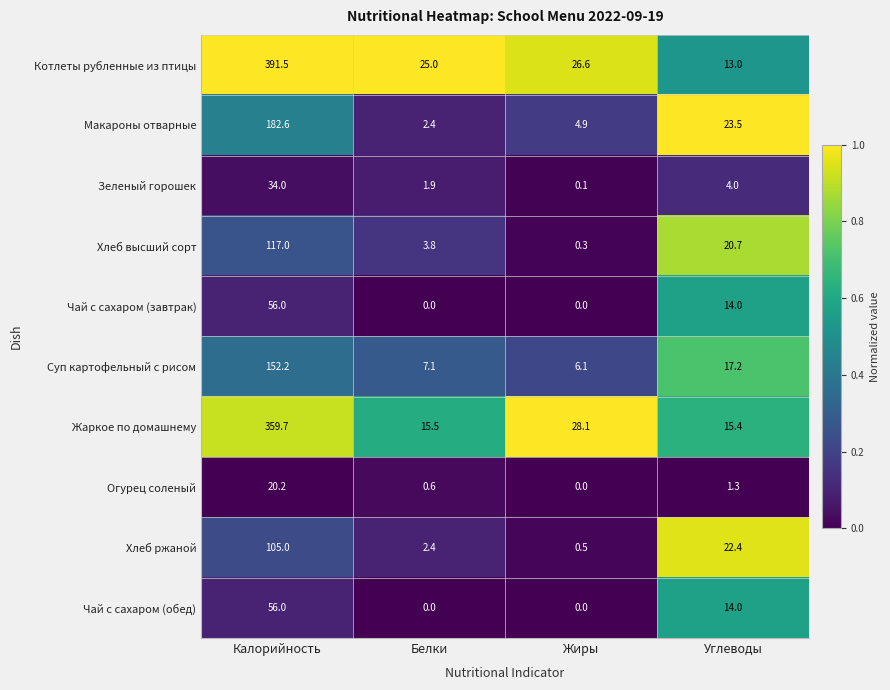

What is the maximum value shown in the chart?

391.5